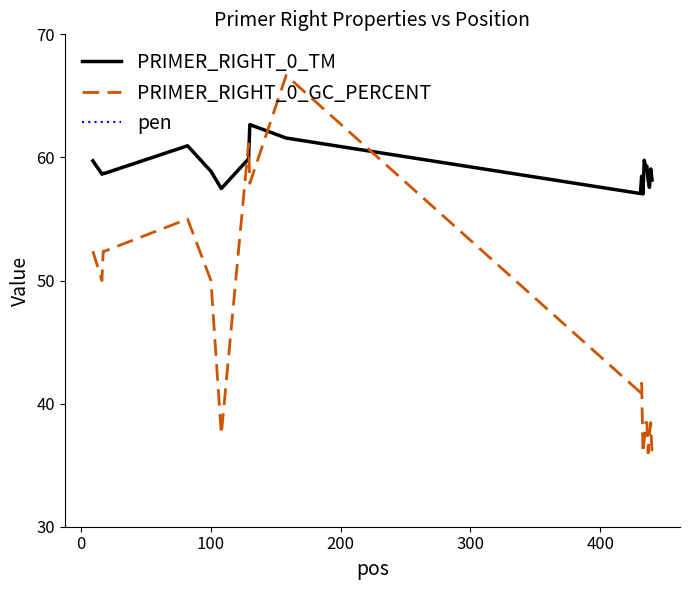

What is the difference between the second highest and minimum values in the PRIMER_RIGHT_0_GC_PERCENT series?

25.1